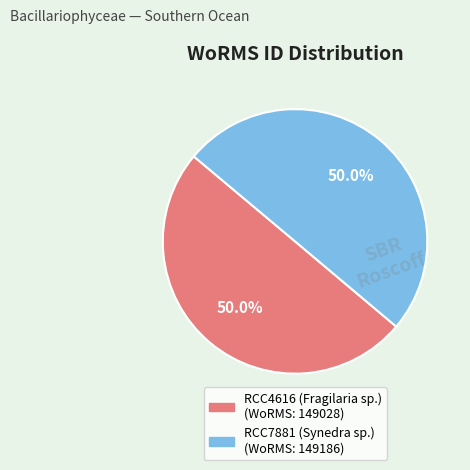

What is the ratio of the value at RCC7881 (Synedra sp.) to the value at RCC4616 (Fragilaria sp.)?

1.0